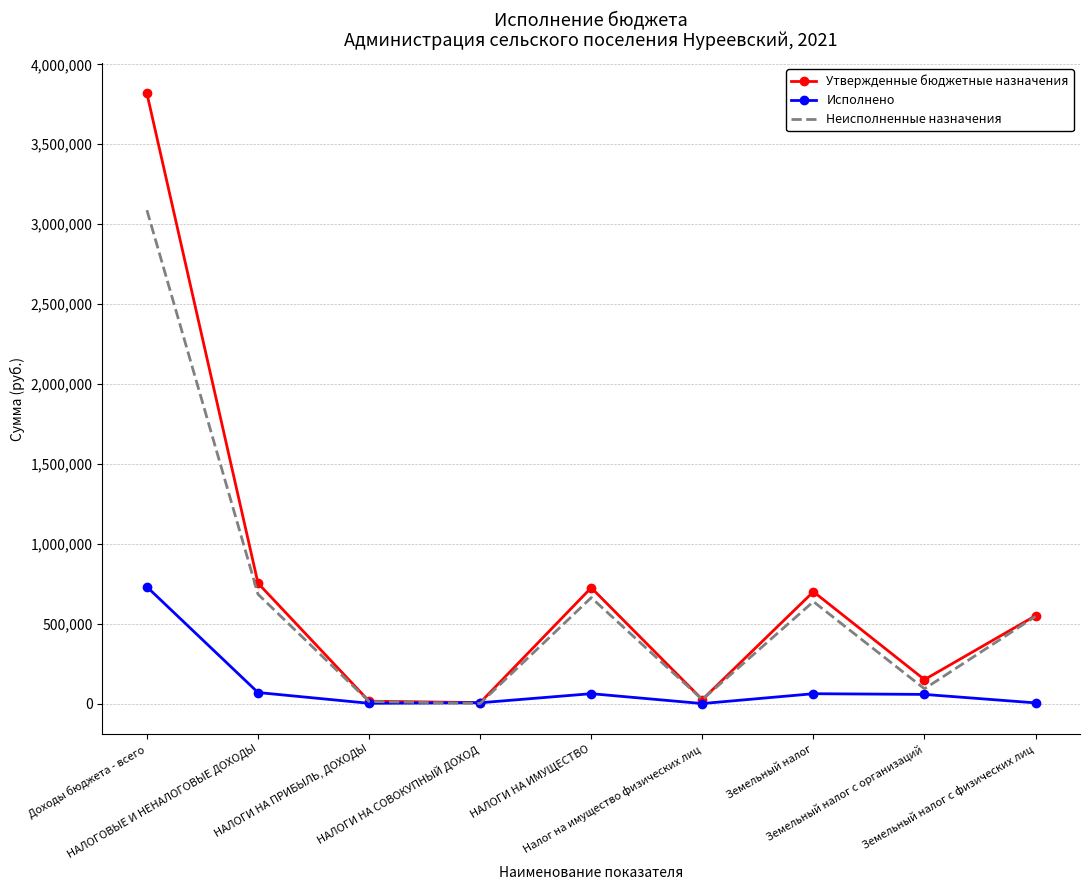

List the series in order of their overall mean, highest first.

Утвержденные бюджетные назначения, Неисполненные назначения, Исполнено